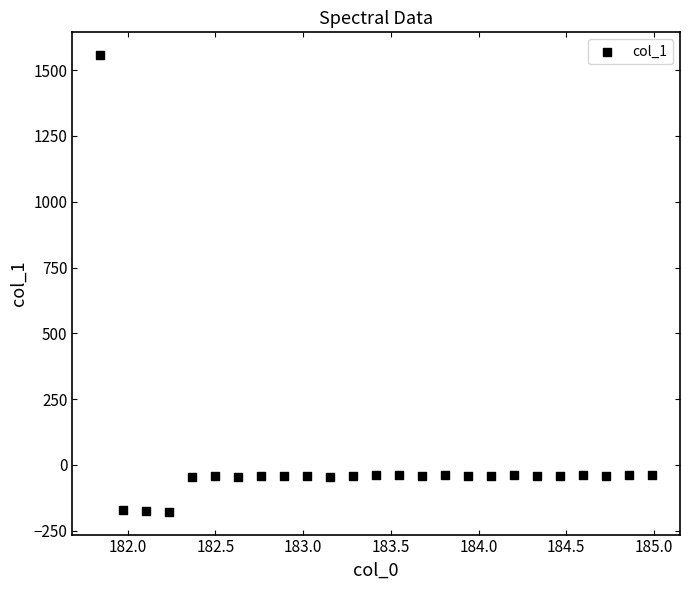

What is the range of X values (max minus min)?

3.1